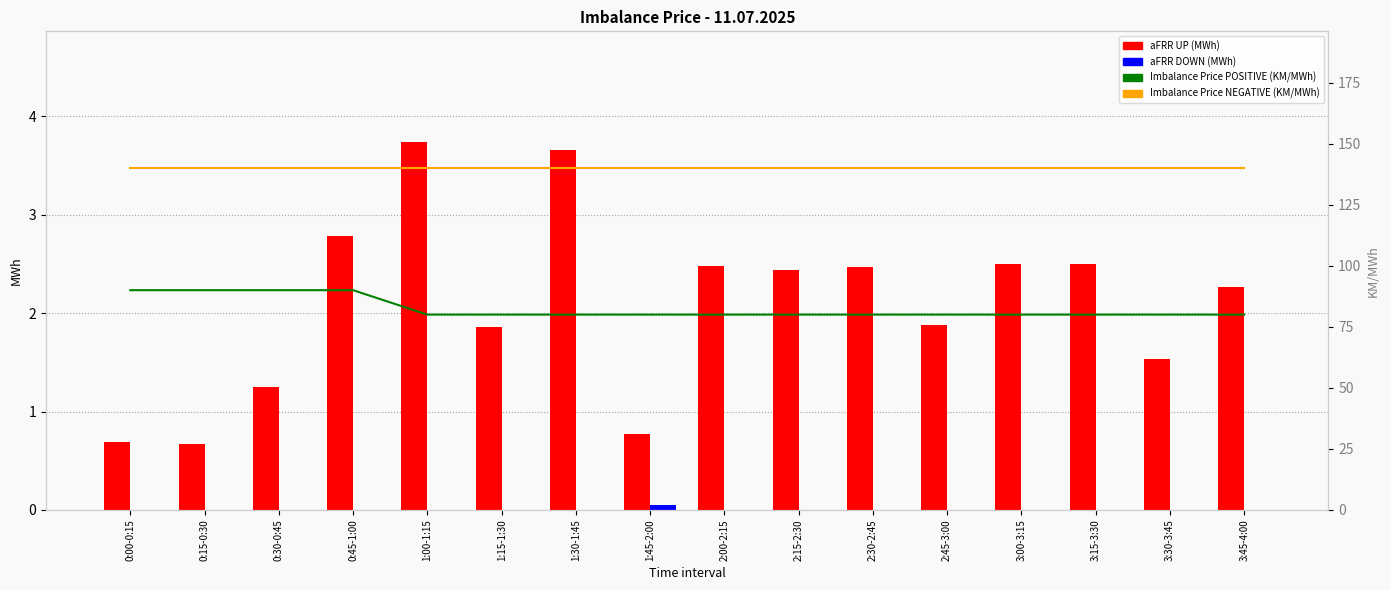

Is it true that Imbalance Price NEGATIVE (KM/MWh) equals 64.9 at 1:45-2:00?

False